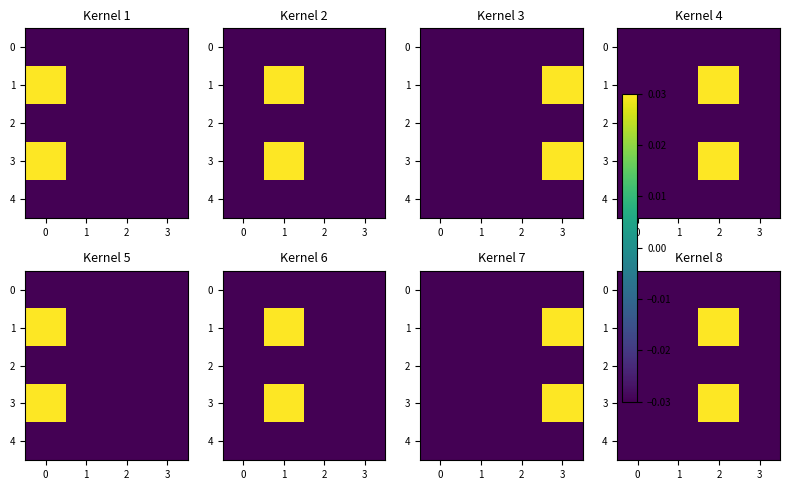

The value of row_0 at 2 is -0.0. True or false?

True